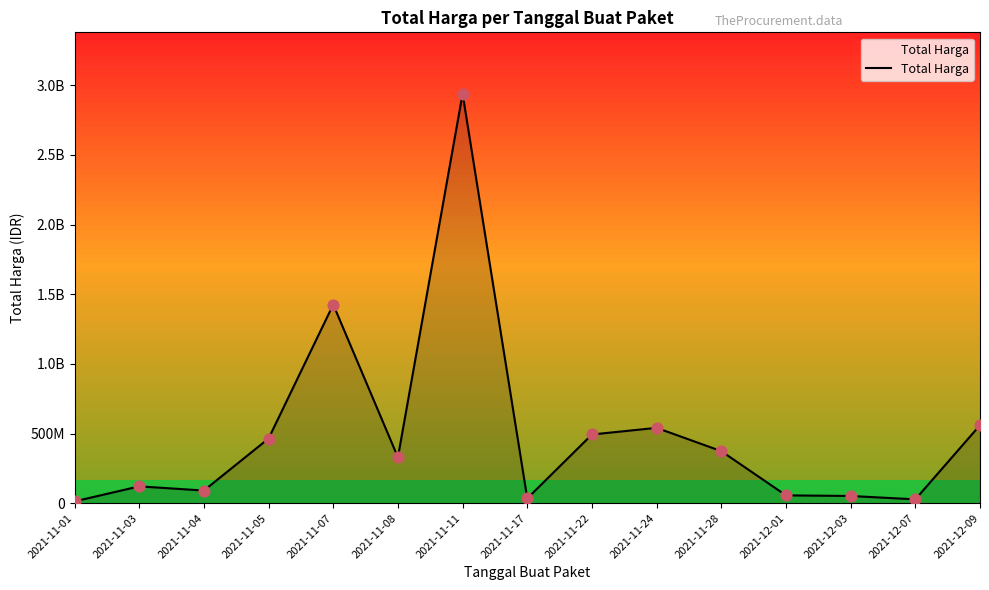

Between 2021-11-01 and 2021-11-22, which is larger?

2021-11-22